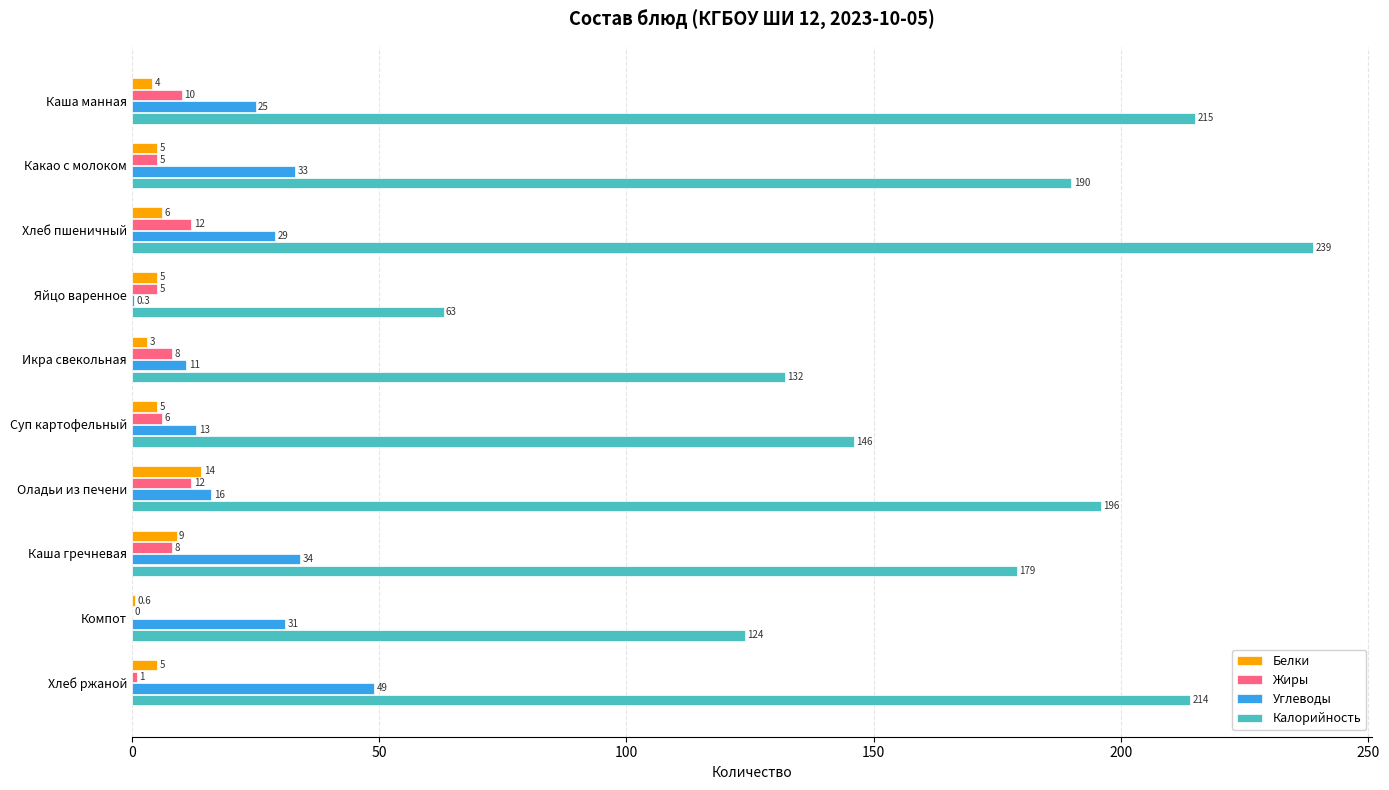

The Белки series shows 14.0 at Оладьи из печени. True or false?

True